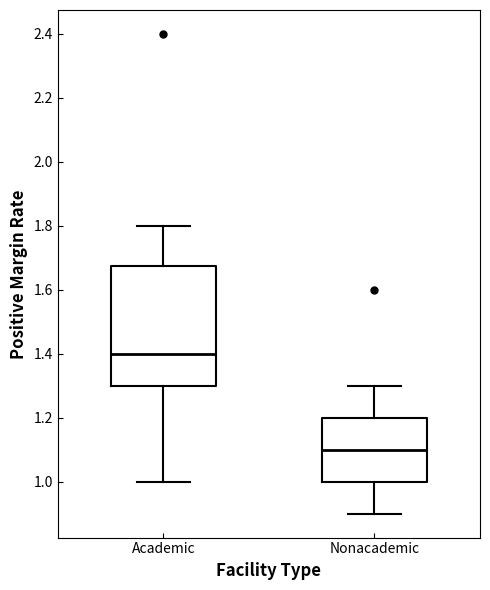

Comparing the boxes themselves (not the whiskers), which one is the tallest?

Academic